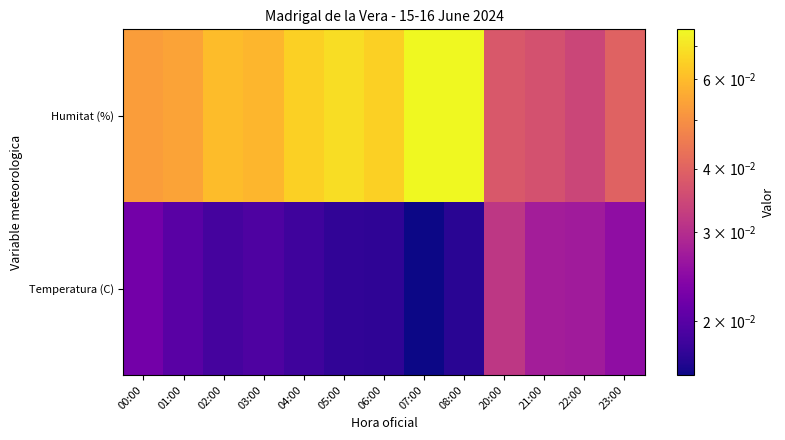

What is the total value across all series at 20:00?

0.1